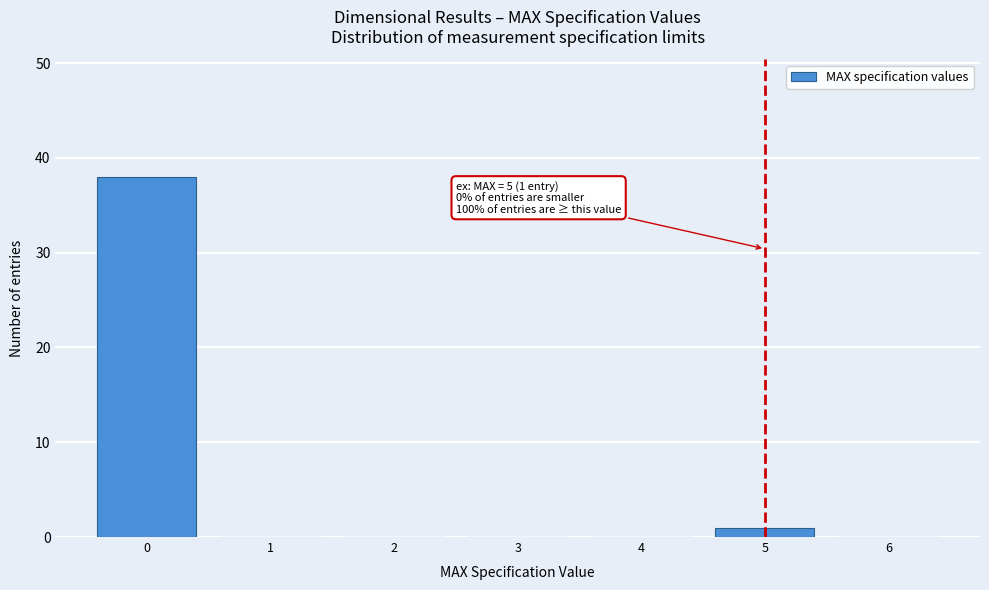

Which range on the x-axis has the tallest bar?

-0.5 to 0.5